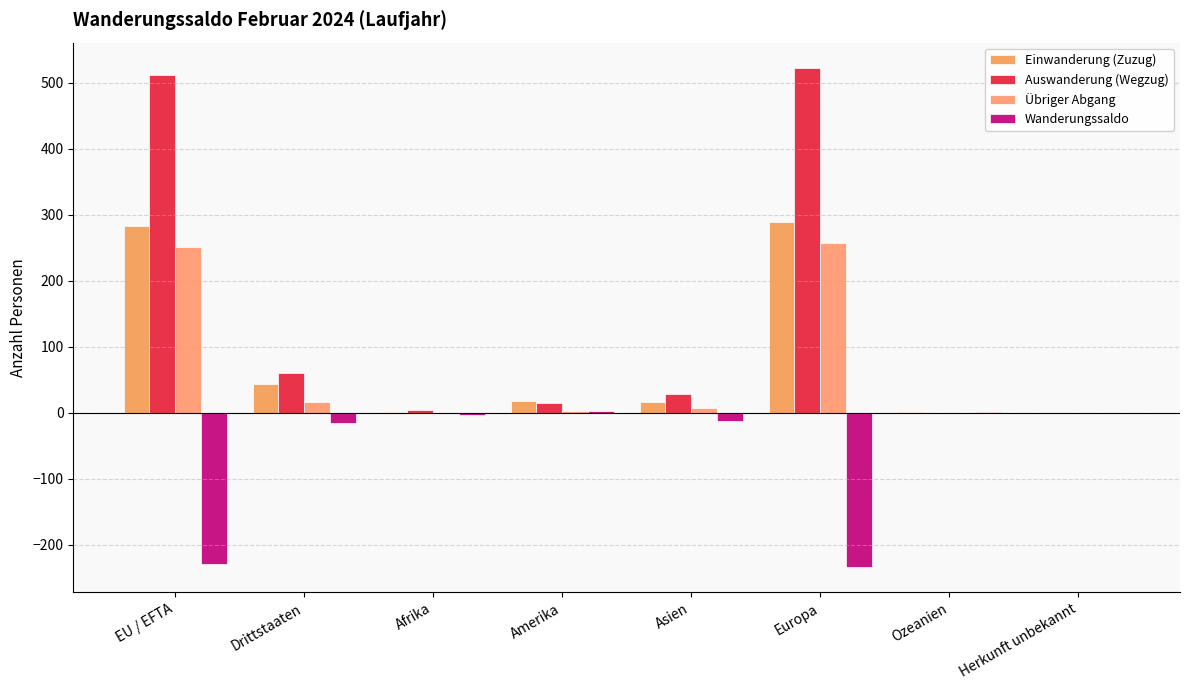

Are the bars grouped side by side (vs. stacked)?

Yes